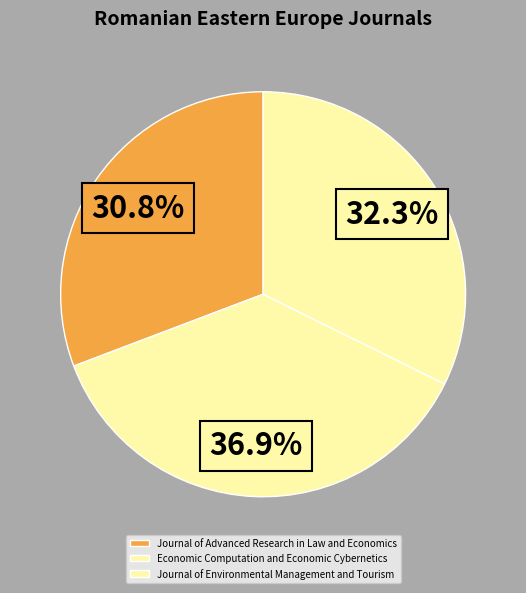

What is the ratio of the value at Journal of Advanced Research in Law and Economics to the value at Economic Computation and Economic Cybernetics?

0.8